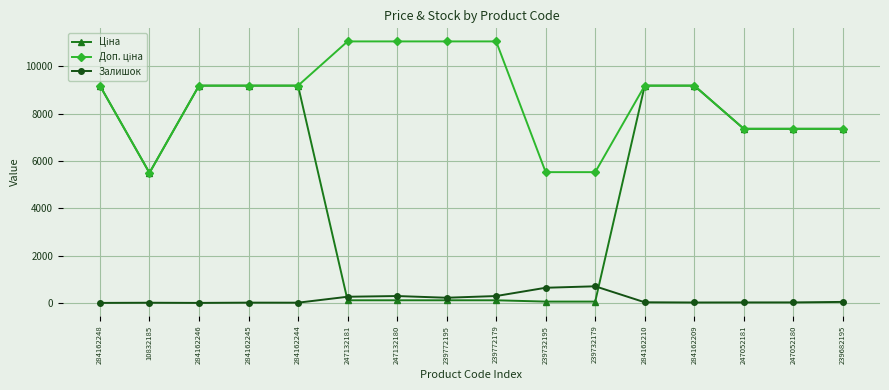

What is the maximum value for Залишок?

702.0